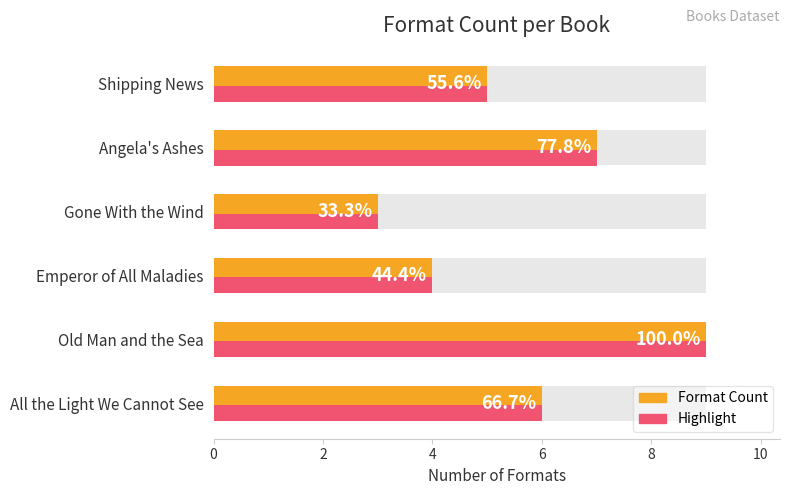

Where does the data first go above 6?

Old Man and the Sea